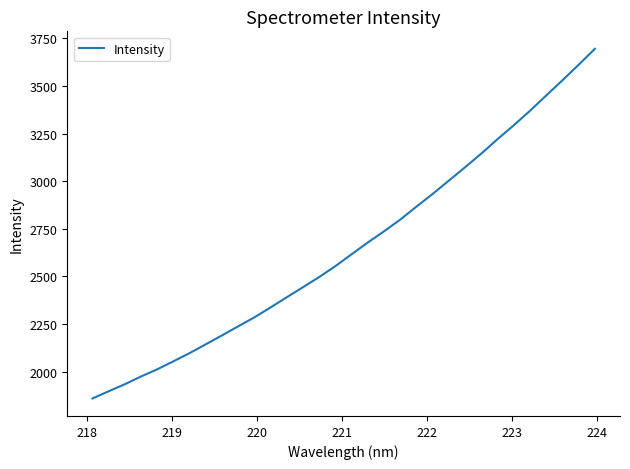

Reading left to right, extract all data points from this chart.

1859.3	1897.1	1934.2	1974.8	2012.6	2054.7	2097.9	2144.3	2191.0	2238.8	2286.0	2338.1	2391.7	2444.5	2497.8	2555.1	2617.6	2679.2	2737.9	2799.4	2867.6	2934.3	3004.2	3074.1	3145.9	3221.6	3294.1	3370.1	3450.4	3529.8	3611.4	3694.8